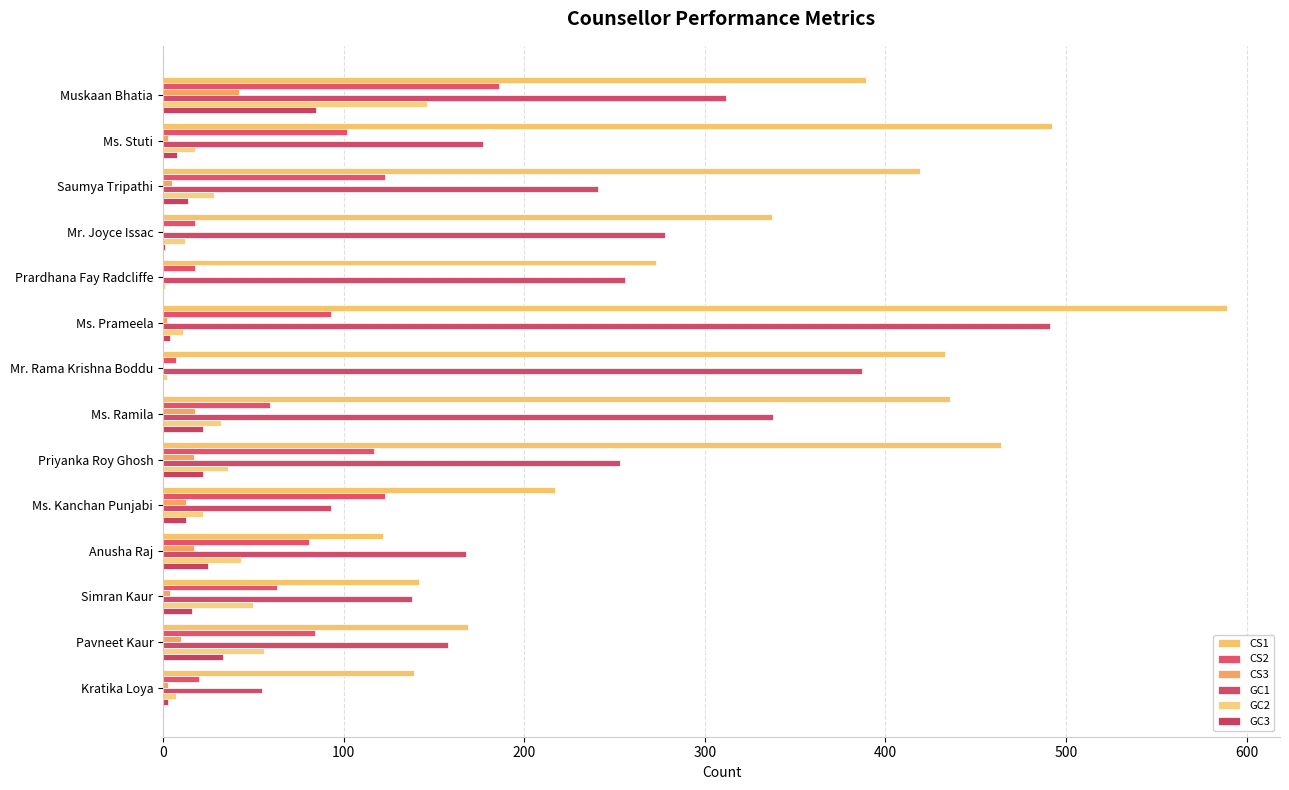

How many categories are shown in the chart?

14